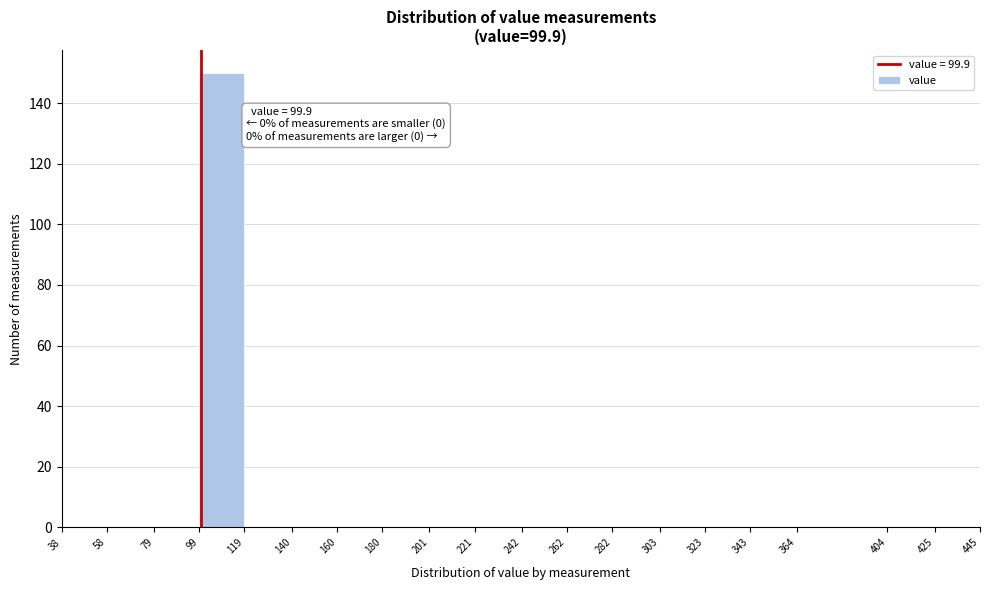

Which range on the x-axis has the tallest bar?

99 to 119